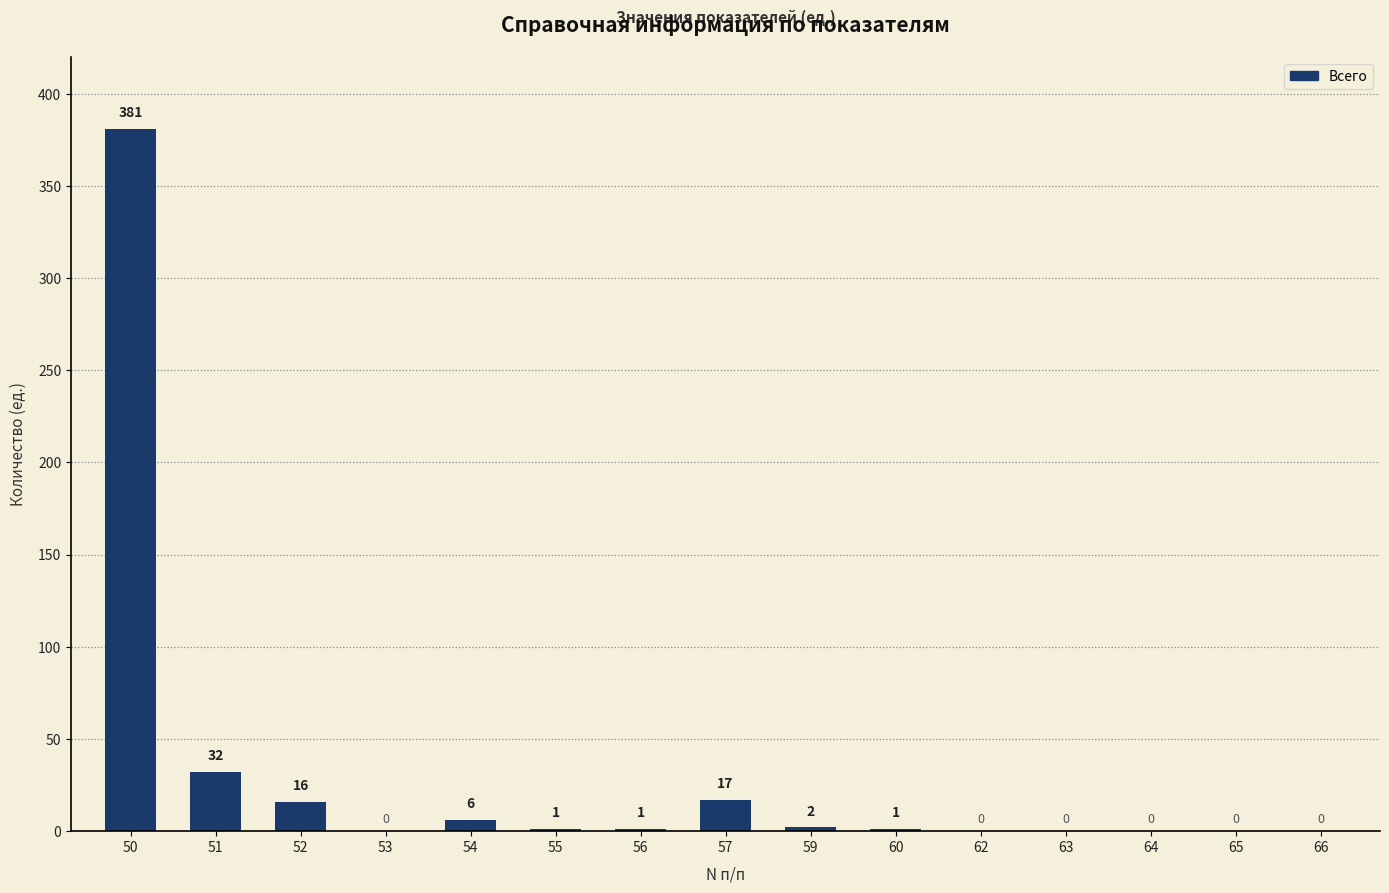

Is it true that the value at 62 is 0?

True